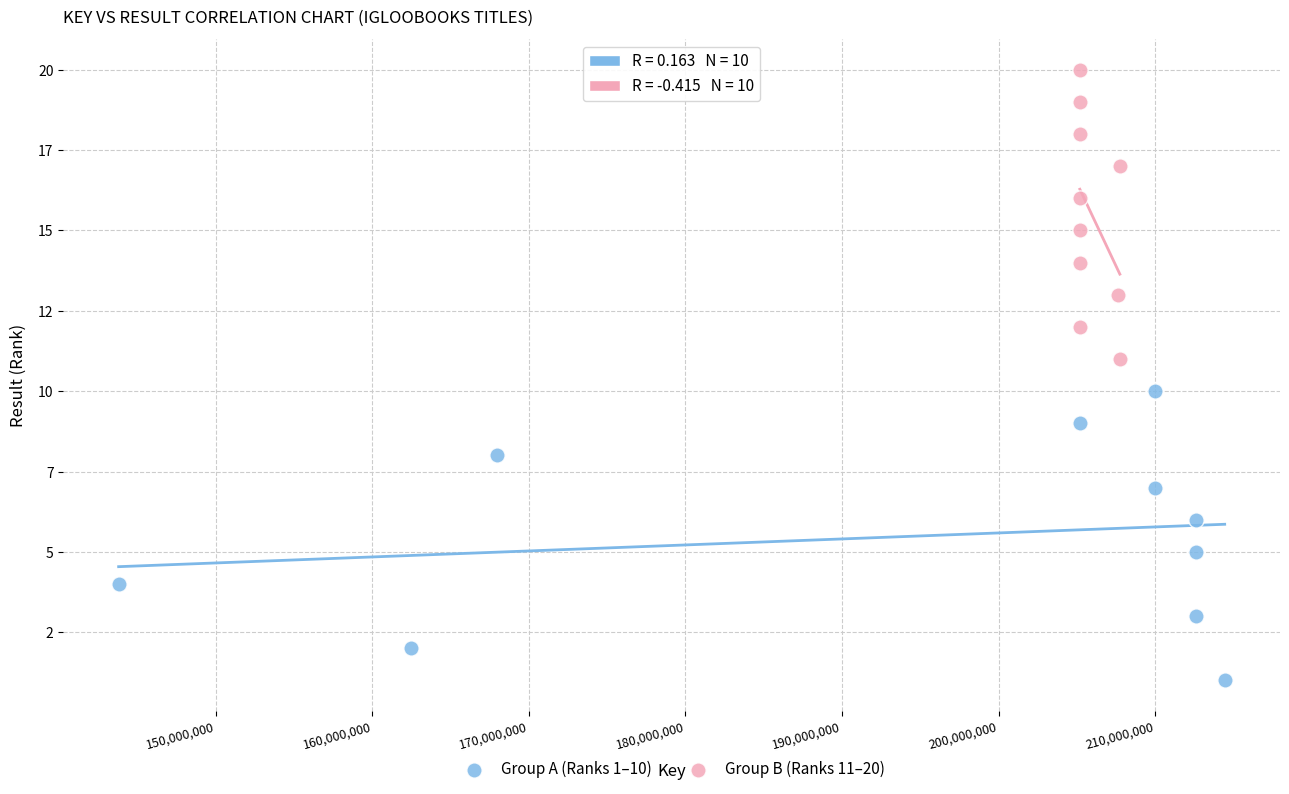

Which series reaches the maximum Y coordinate?

Group B (Ranks 11–20)